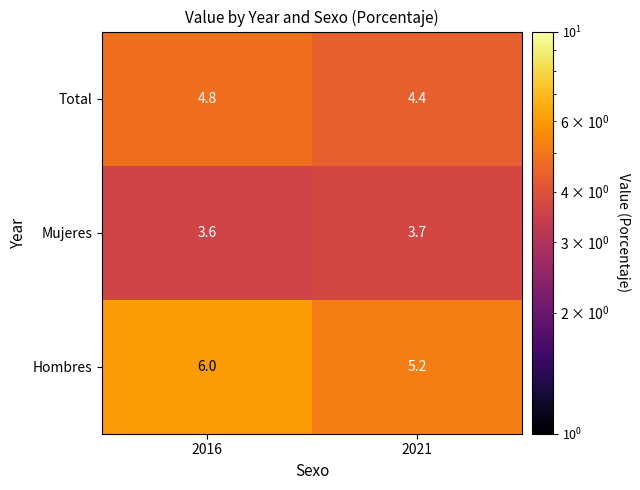

At 2016, list the series in order from largest to smallest.

Hombres, Total, Mujeres